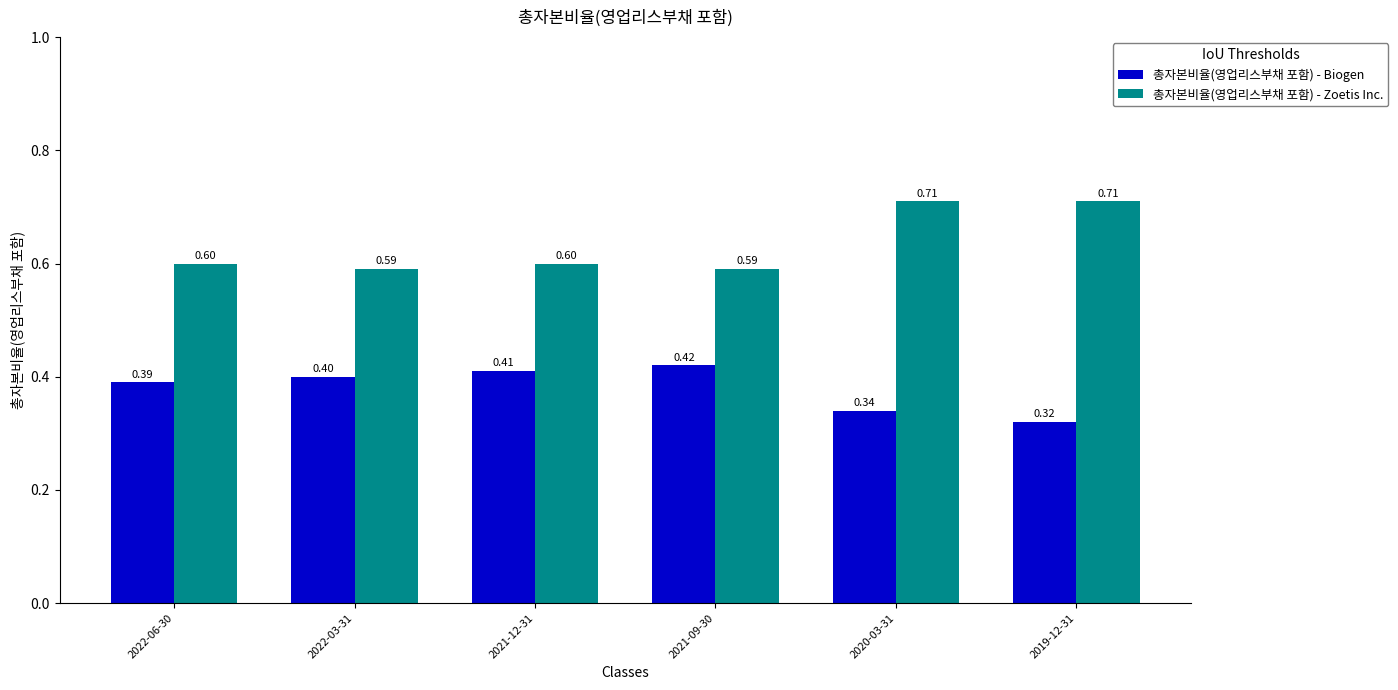

What is the difference between the second highest and second lowest values in the 총자본비율(영업리스부채 포함) - Biogen series?

0.1